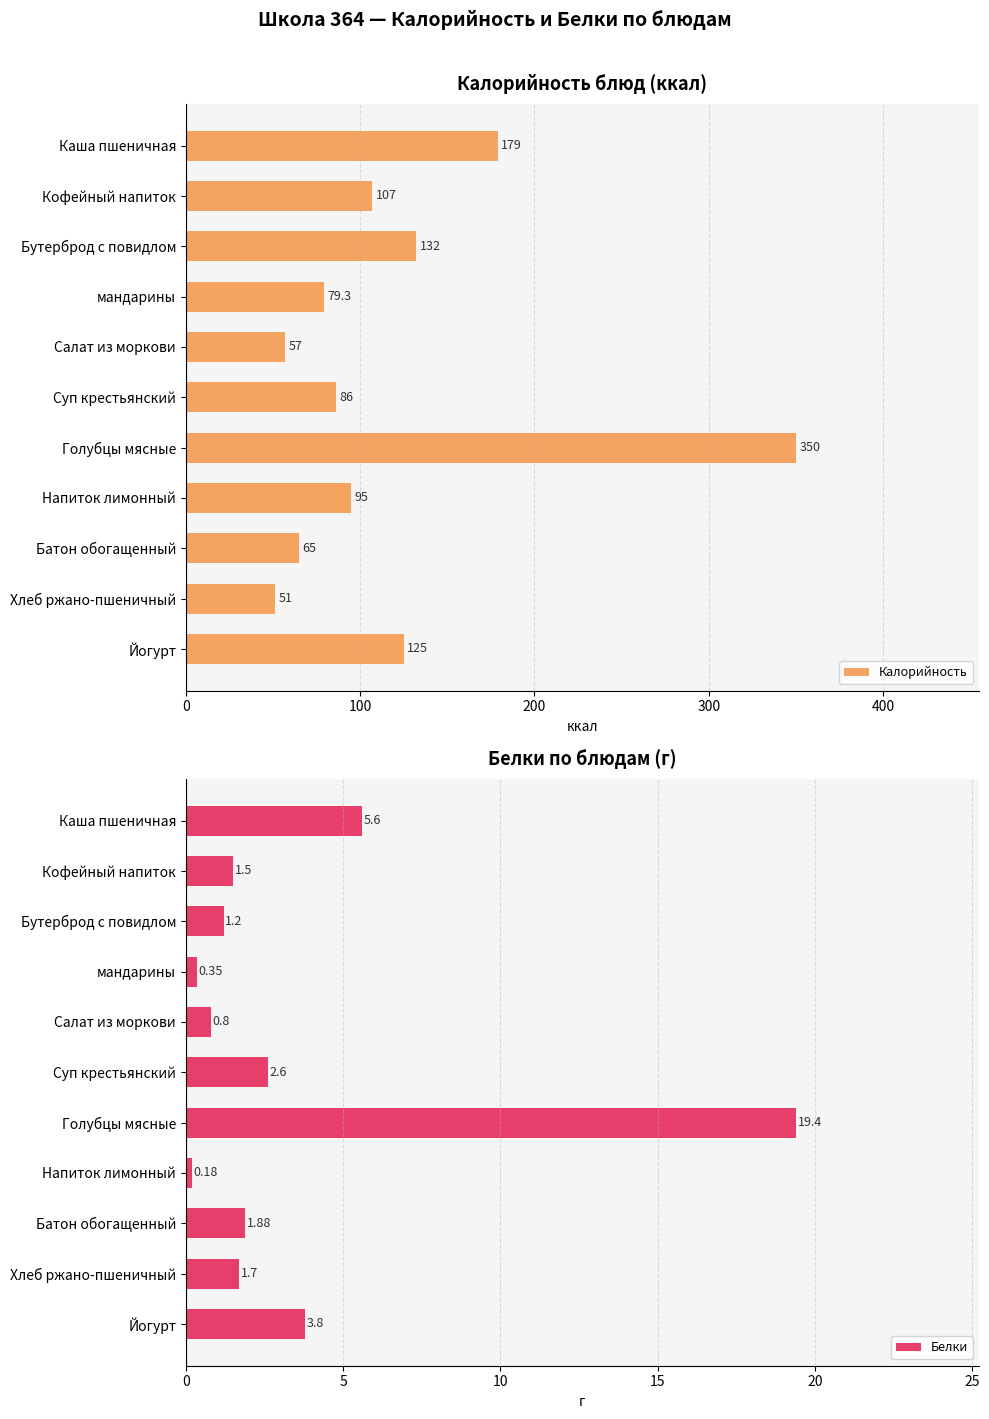

Reading left to right, list all the values displayed in this chart.

Калорийность: 179.0	107.0	132.0	79.3	57.0	86.0	350.0	95.0	65.0	51.0	125.0
Белки: 5.6	1.5	1.2	0.3	0.8	2.6	19.4	0.2	1.9	1.7	3.8